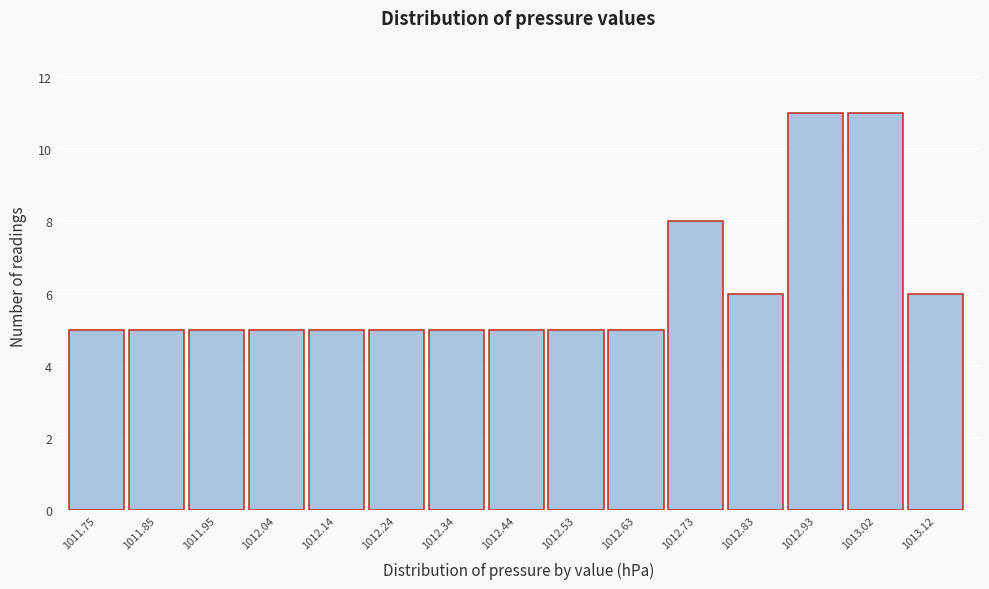

Reading left to right, transcribe all the data shown in this chart.

5	5	5	5	5	5	5	5	5	5	8	6	11	11	6